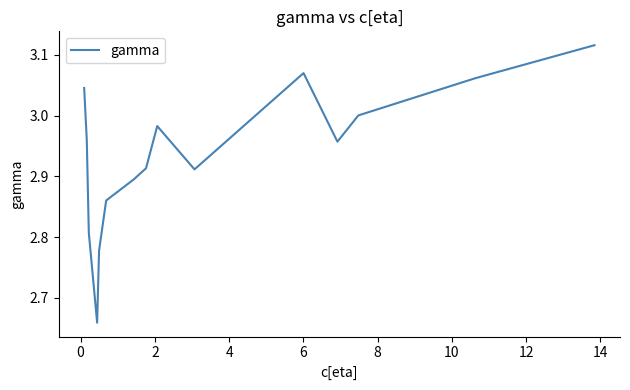

What is the average value?

2.9